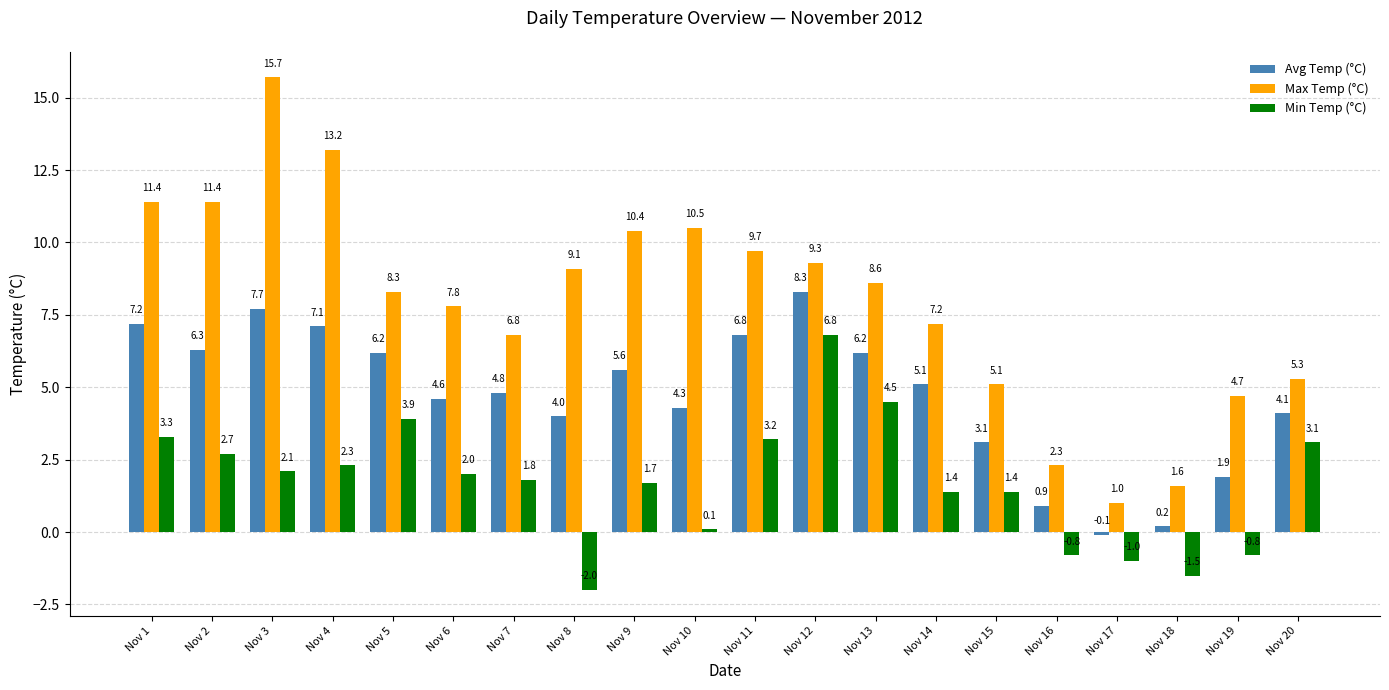

At which label is Avg Temp (°C) closest to 4?

Nov 8